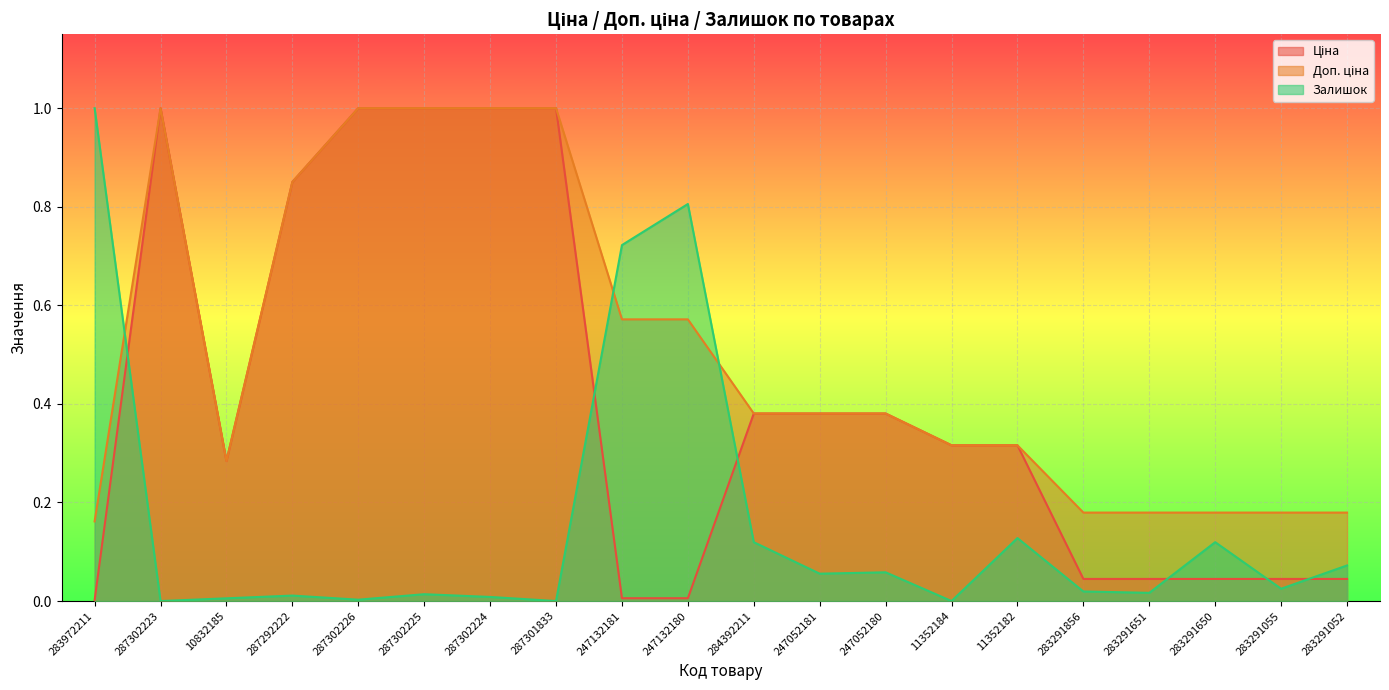

At 287302225, list the series in order from smallest to largest.

Залишок, Ціна, Доп. ціна